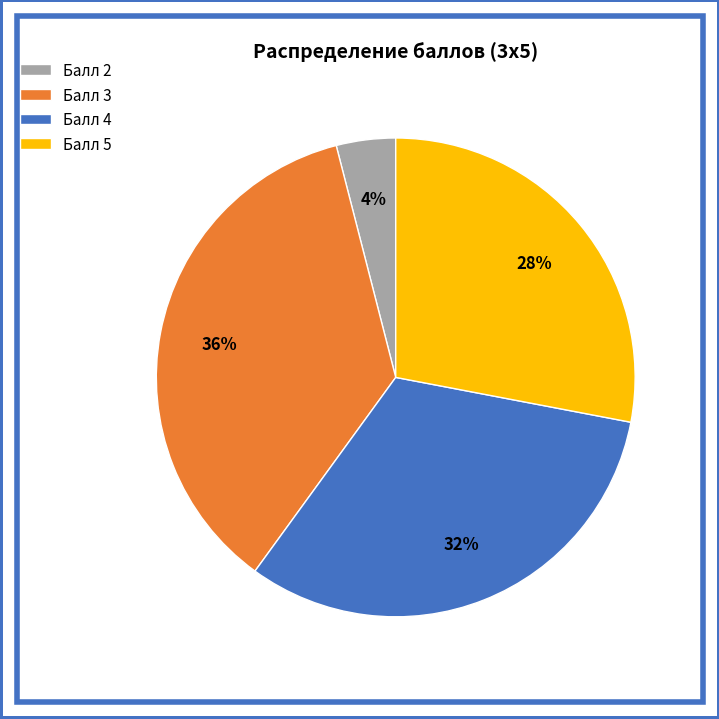

Count the number of slices in the pie.

4